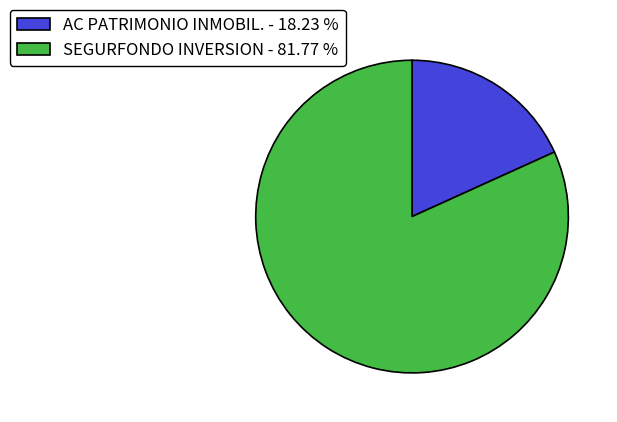

Combined, do SEGURFONDO INVERSION - 81.77 % and AC PATRIMONIO INMOBIL. - 18.23 % account for over 50%?

Yes